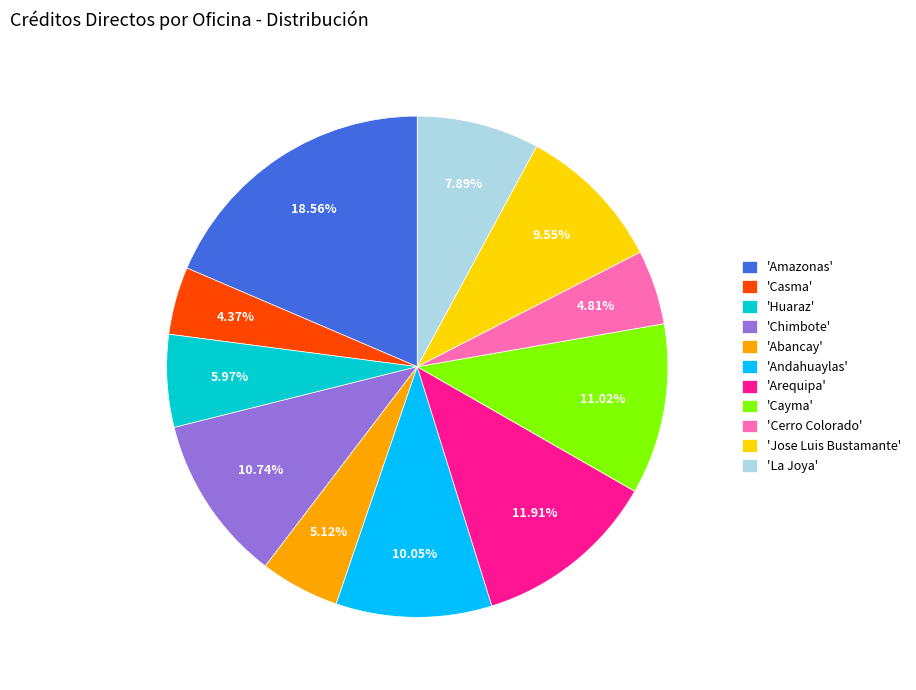

Is there any slice that represents more than half of the pie?

No